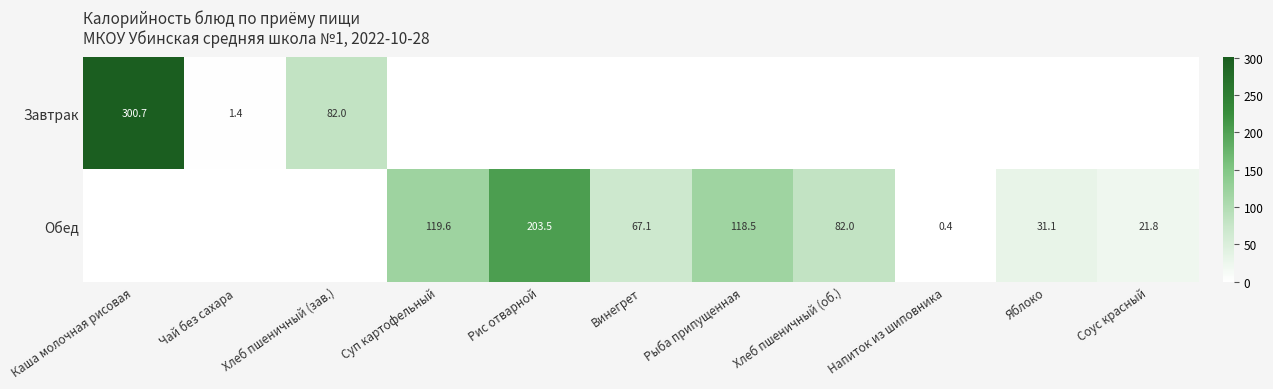

How many distinct data groups are displayed?

2